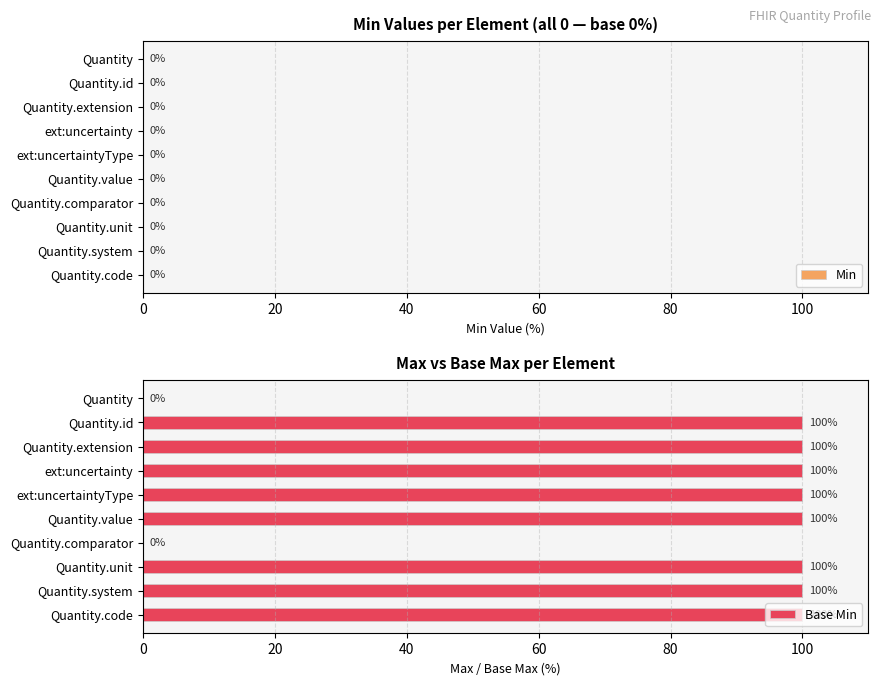

Is it true that the value at Quantity.comparator is 50?

False